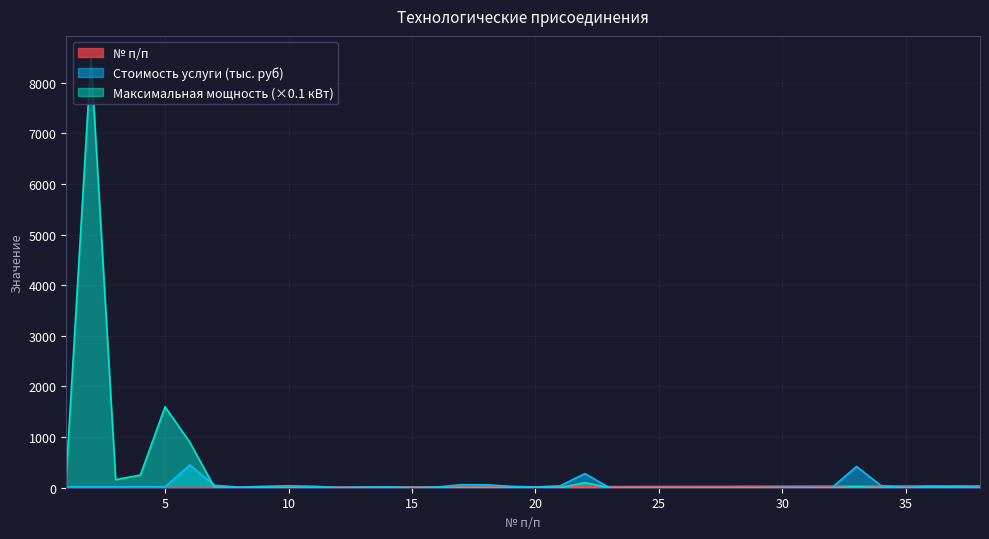

List the labels in order of № п/п value, largest first.

38, 37, 36, 35, 34, 33, 32, 31, 30, 29, 28, 27, 26, 25, 24, 23, 22, 21, 20, 19, 18, 17, 16, 15, 14, 13, 12, 11, 10, 9, 8, 7, 6, 5, 4, 3, 2, 1